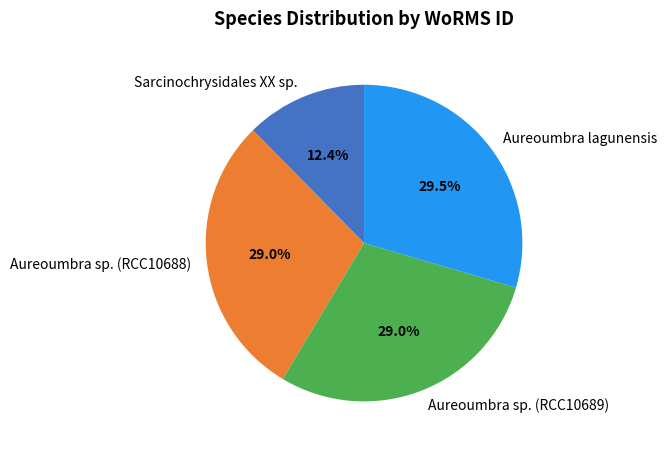

To the nearest percent, what is the difference between the Sarcinochrysidales XX sp. and Aureoumbra sp. (RCC10688) slice percentages?

17%